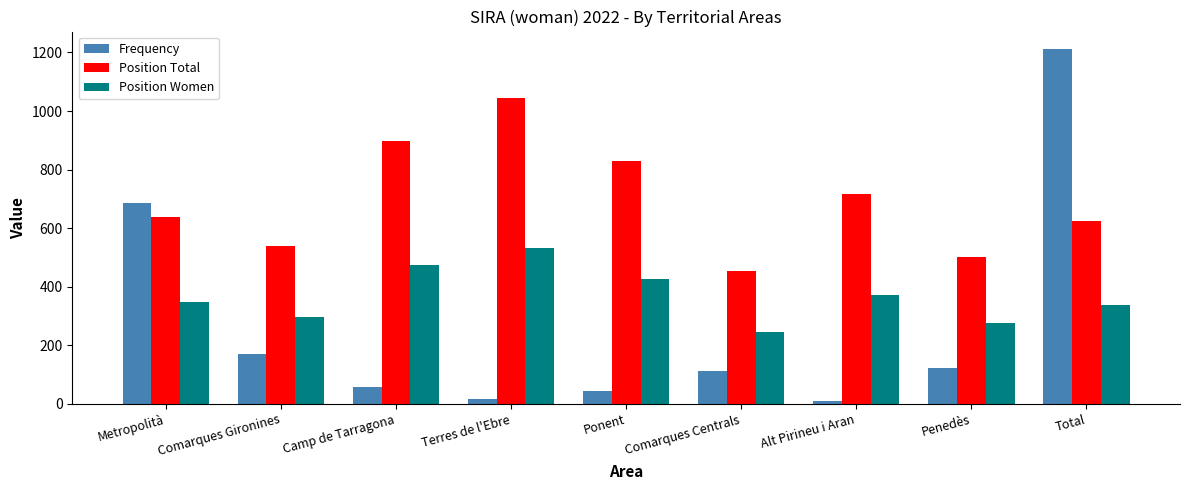

Reading right to left, extract all data points from this chart.

Frequency: 1211	121	9	111	43	15	56	169	687
Position Total: 625	502	715	453	830	1044	898	538	637
Position Women: 337	276	372	246	425	531	473	297	348